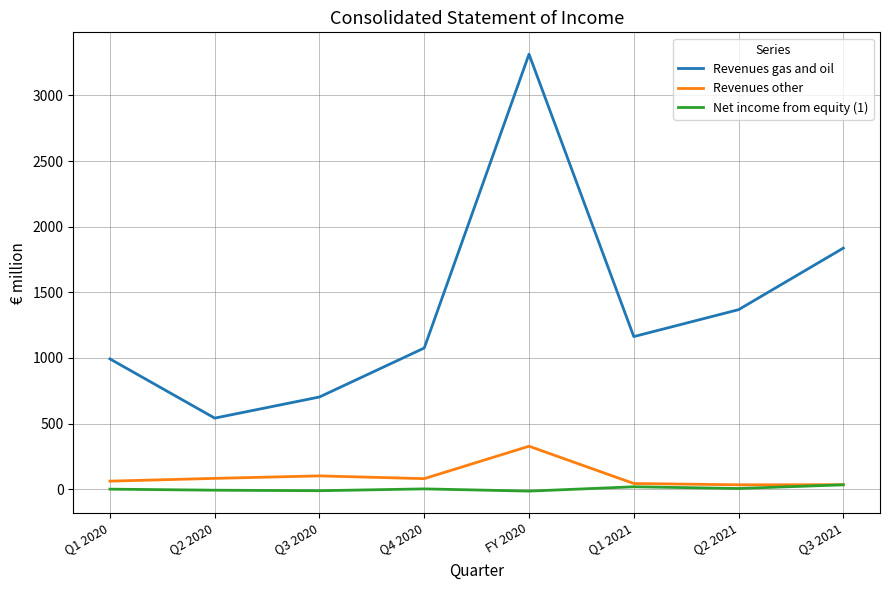

List the series in order of their peak value, highest first.

Revenues gas and oil, Revenues other, Net income from equity (1)